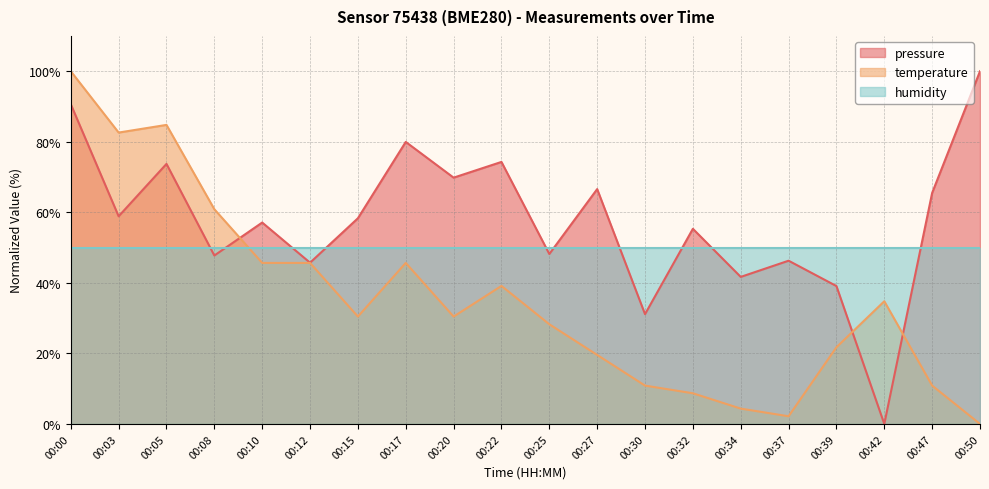

List the series in order of their overall mean, highest first.

pressure, humidity, temperature